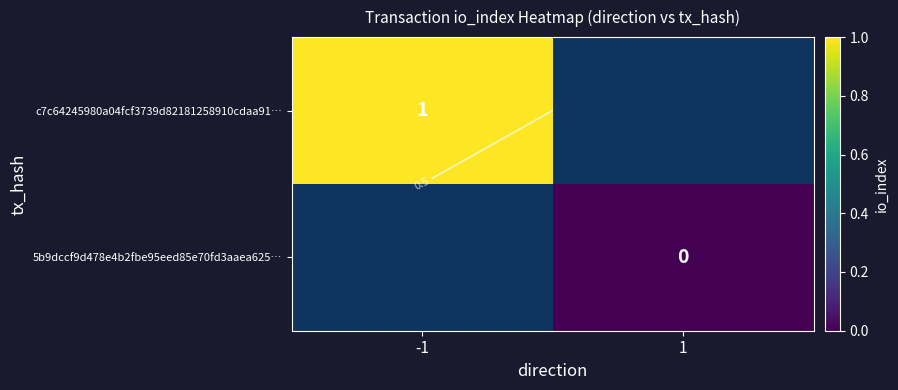

Rank the series by their average value, from highest to lowest.

c7c64245980a04fcf3739d82181258910cdaa91…, 5b9dccf9d478e4b2fbe95eed85e70fd3aaea625…